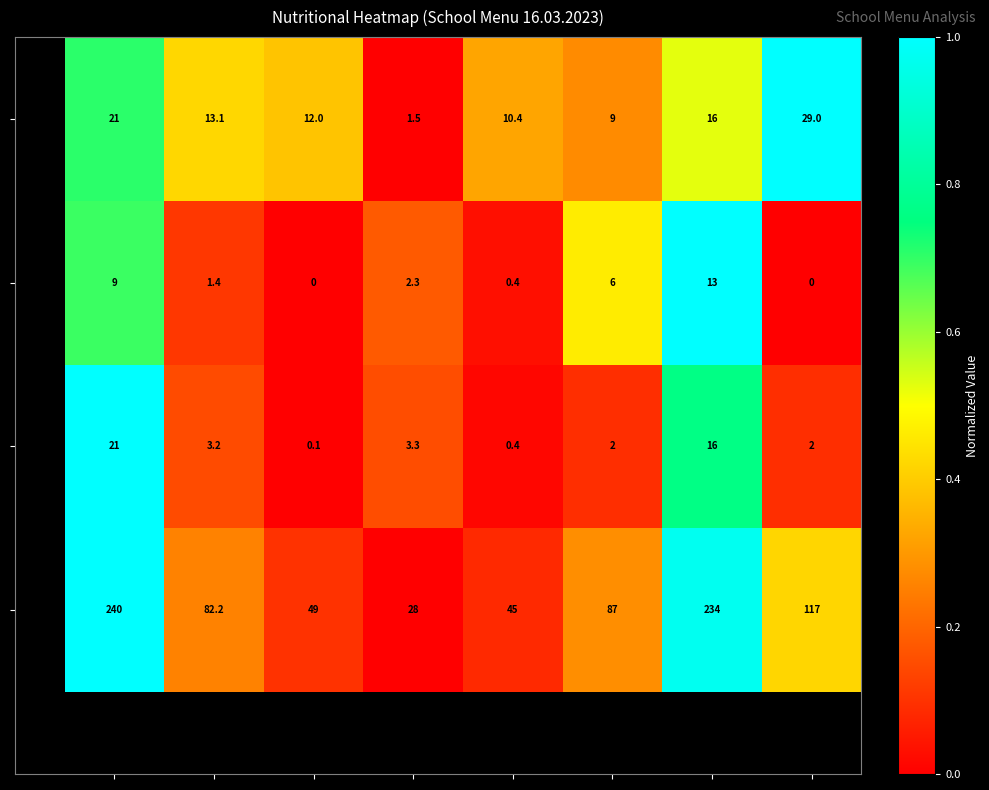

At how many categories does at least one series exceed 83?

4